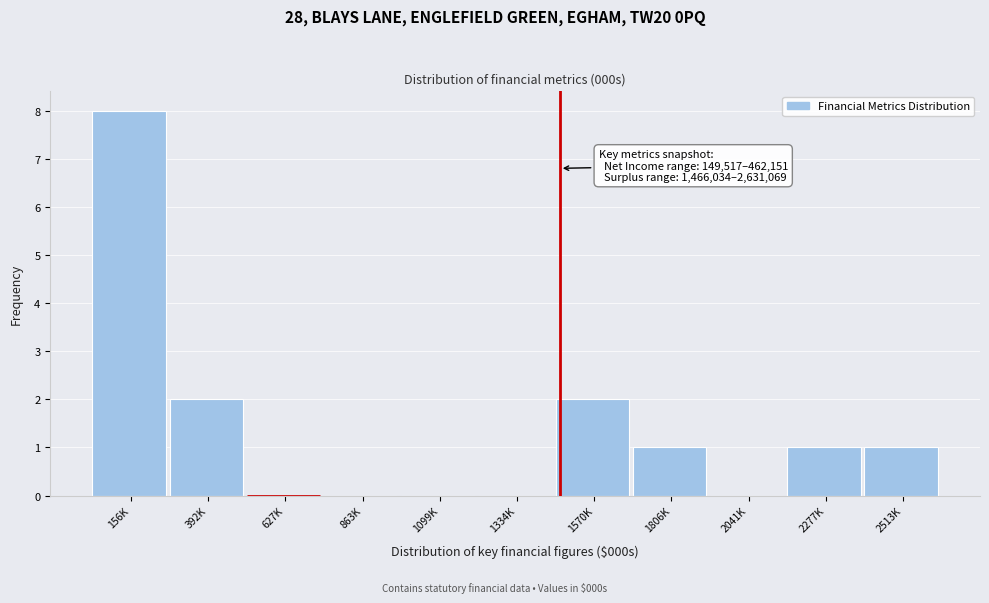

Reading right to left, what are all the values shown in this chart?

2513K=1	2277K=1	2041K=0	1806K=1	1570K=2	1334K=0	1099K=0	863K=0	627K=0	392K=2	156K=8